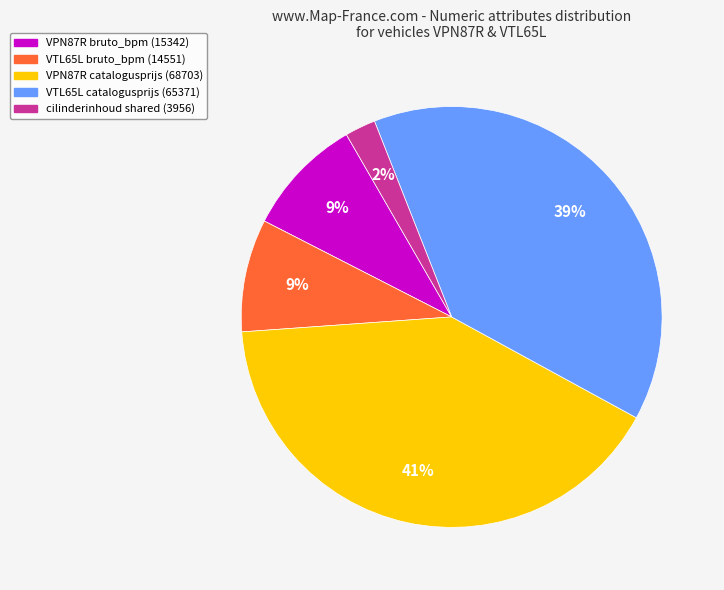

True or false: VPN87R bruto_bpm (15342) accounts for 23% of the total.

False